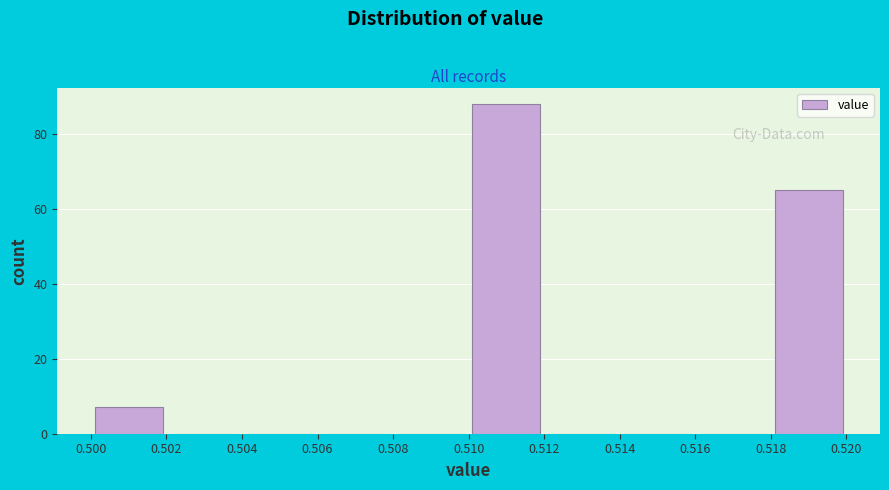

Over which range of the x-axis is the bar tallest?

0.510 to 0.512